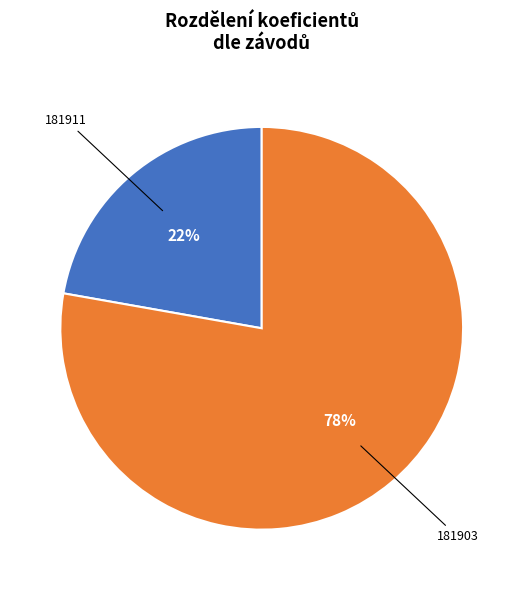

How many segments does this pie chart have?

2